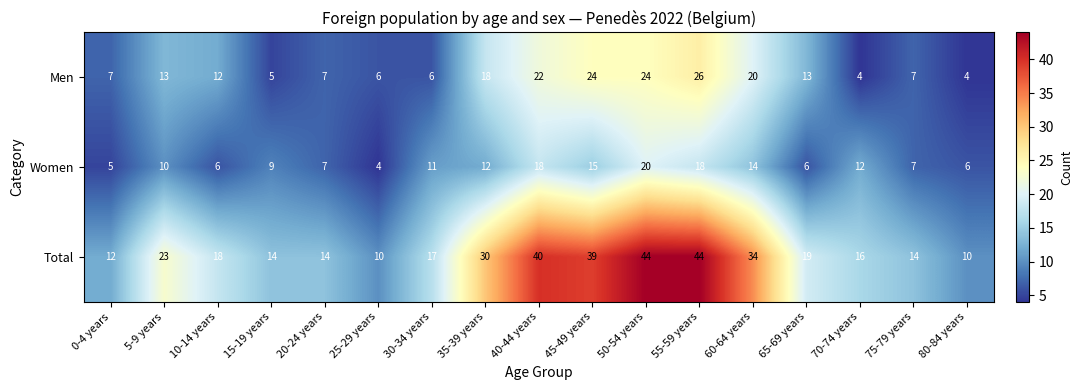

Read the Total value at 80-84 years, to the nearest 5.

10